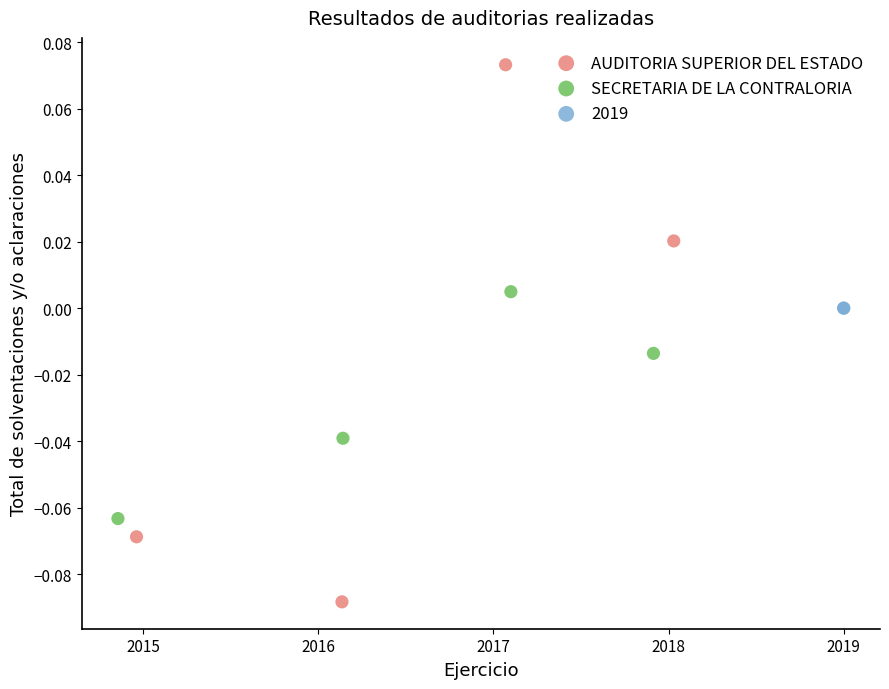

Which series contains the highest Y value?

AUDITORIA SUPERIOR DEL ESTADO